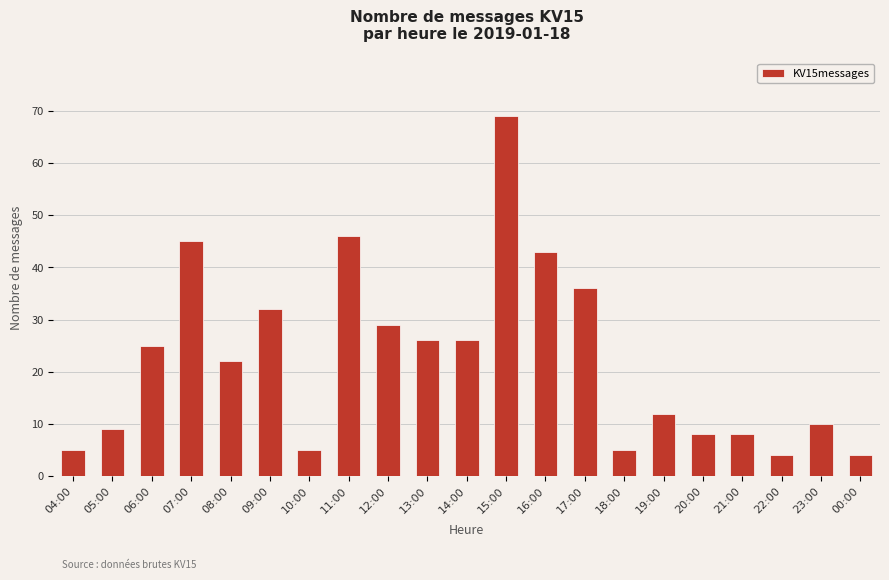

Which label corresponds to the largest value in the chart?

15:00